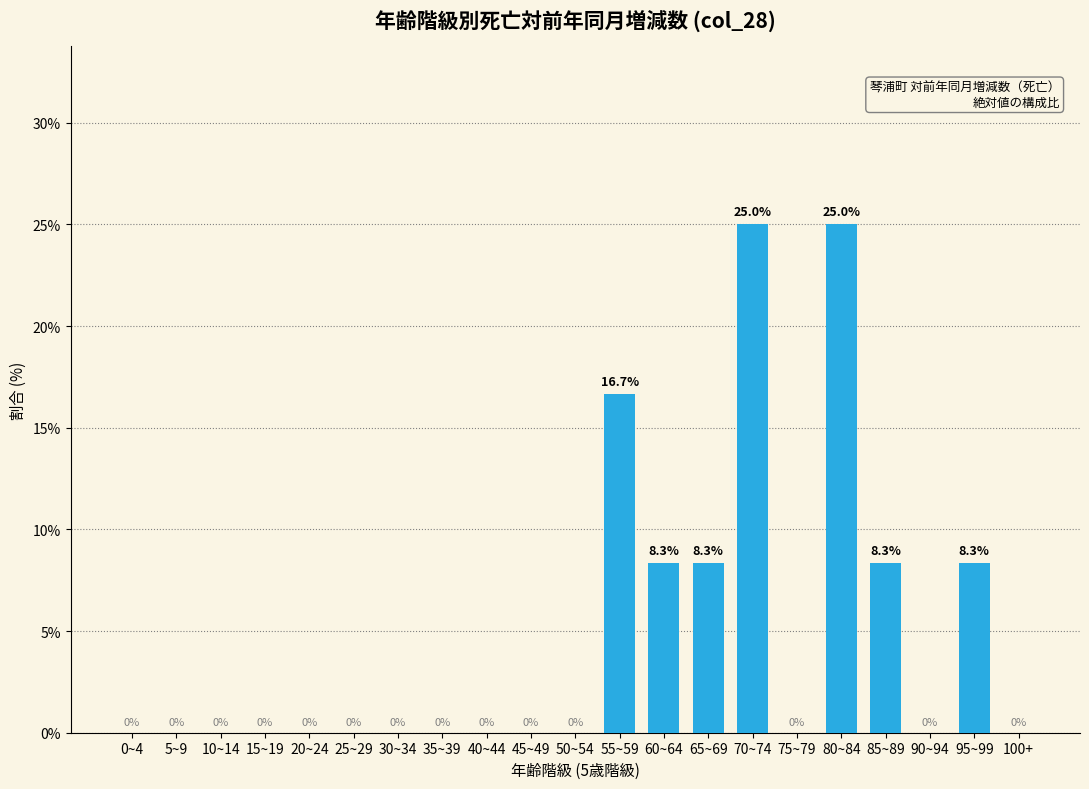

Reading left to right, list all the values displayed in this chart.

0~4=0.0	5~9=0.0	10~14=0.0	15~19=0.0	20~24=0.0	25~29=0.0	30~34=0.0	35~39=0.0	40~44=0.0	45~49=0.0	50~54=0.0	55~59=16.7	60~64=8.3	65~69=8.3	70~74=25.0	75~79=0.0	80~84=25.0	85~89=8.3	90~94=0.0	95~99=8.3	100+=0.0